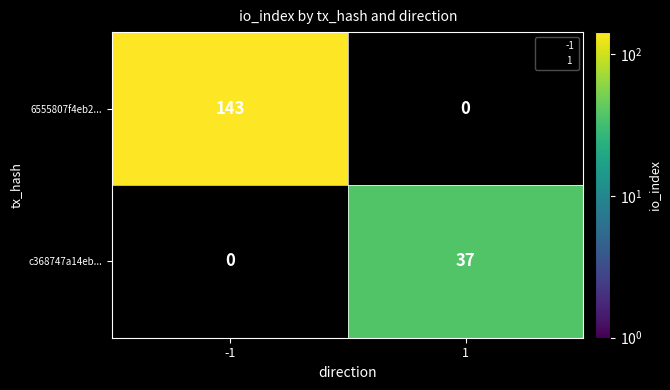

True or false: c368747a14eb... has a value of 37 at 1.

True